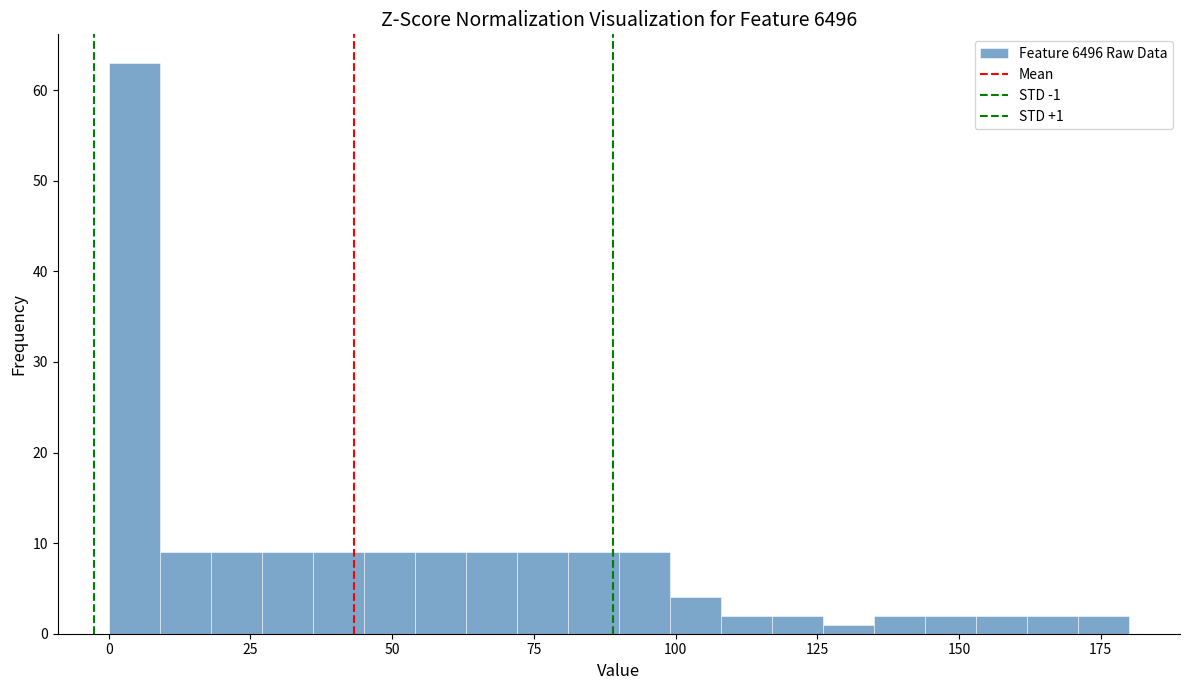

Around what value on the x-axis is the tallest bar? Give the approximate position of its centre, as read against the axis.

5